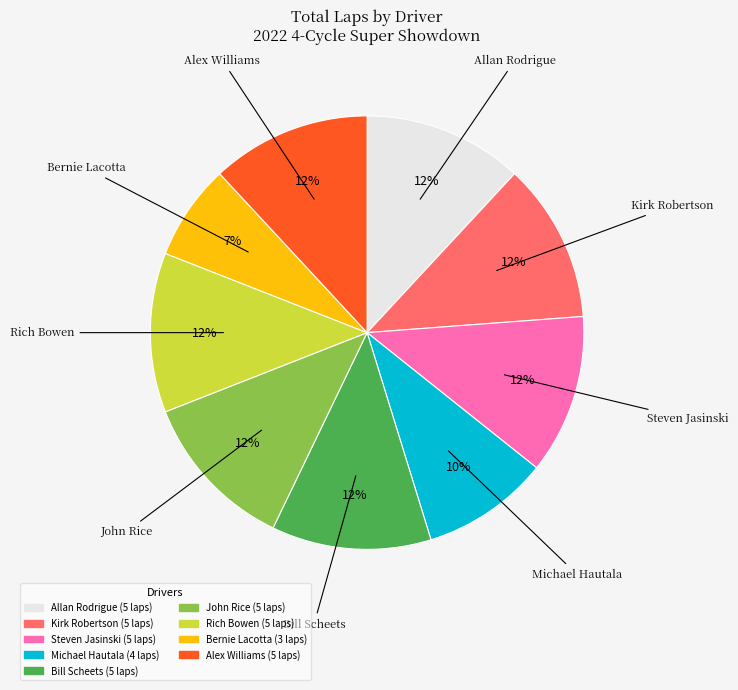

Is the sum of Steven Jasinski and Allan Rodrigue greater than half?

No